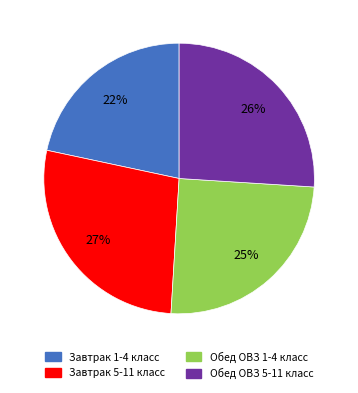

Is it true that Обед ОВЗ 5-11 класс is 18% of the pie?

False